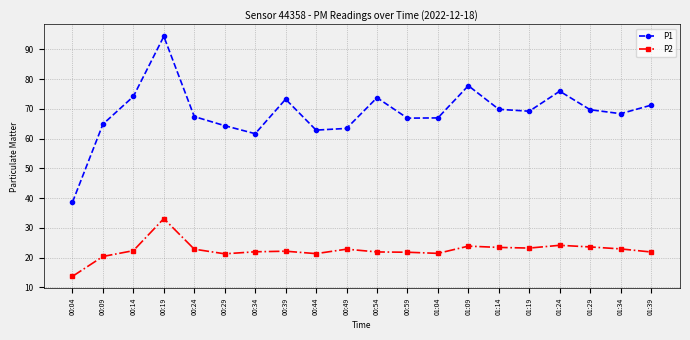

Which series has the largest range (max minus min)?

P1